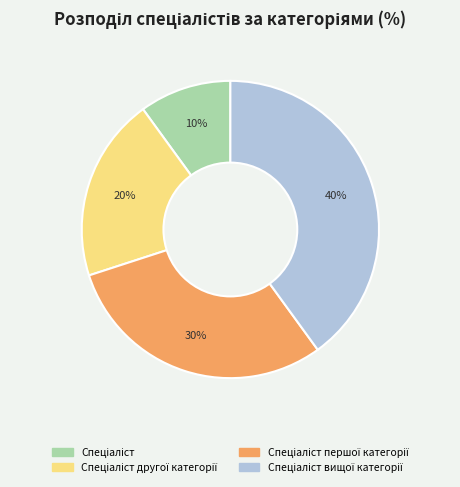

Does any single category account for the majority?

No